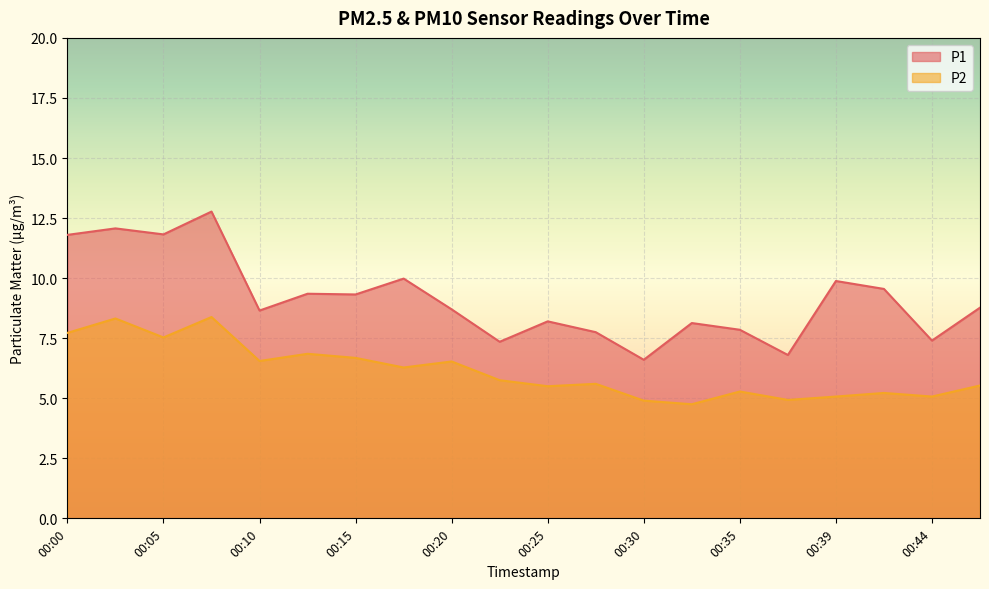

What is the value of the P2 point at the 9th from the left?

6.5